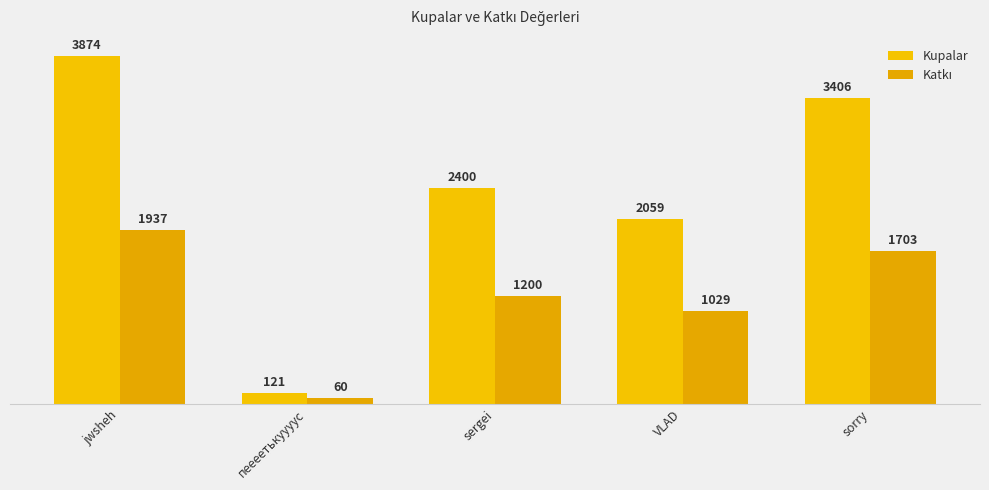

What is the difference between the highest and lowest values at пеееетькуууус?

61